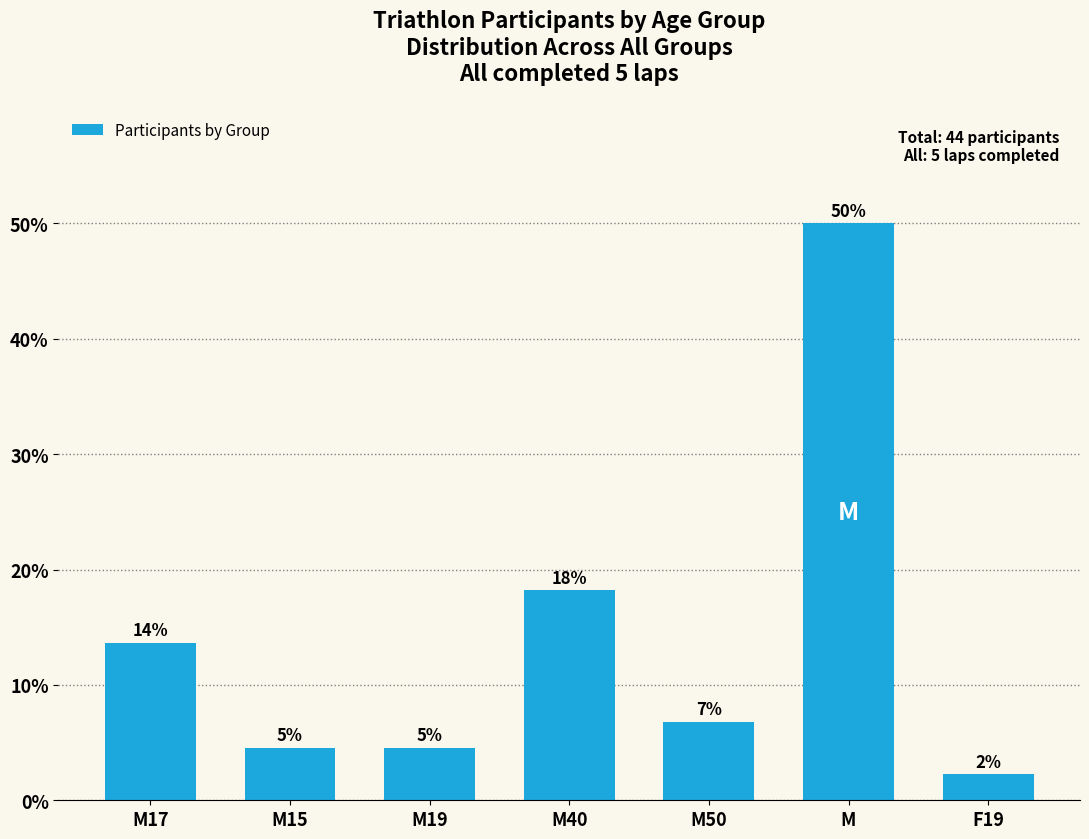

Does the chart contain any negative values?

No